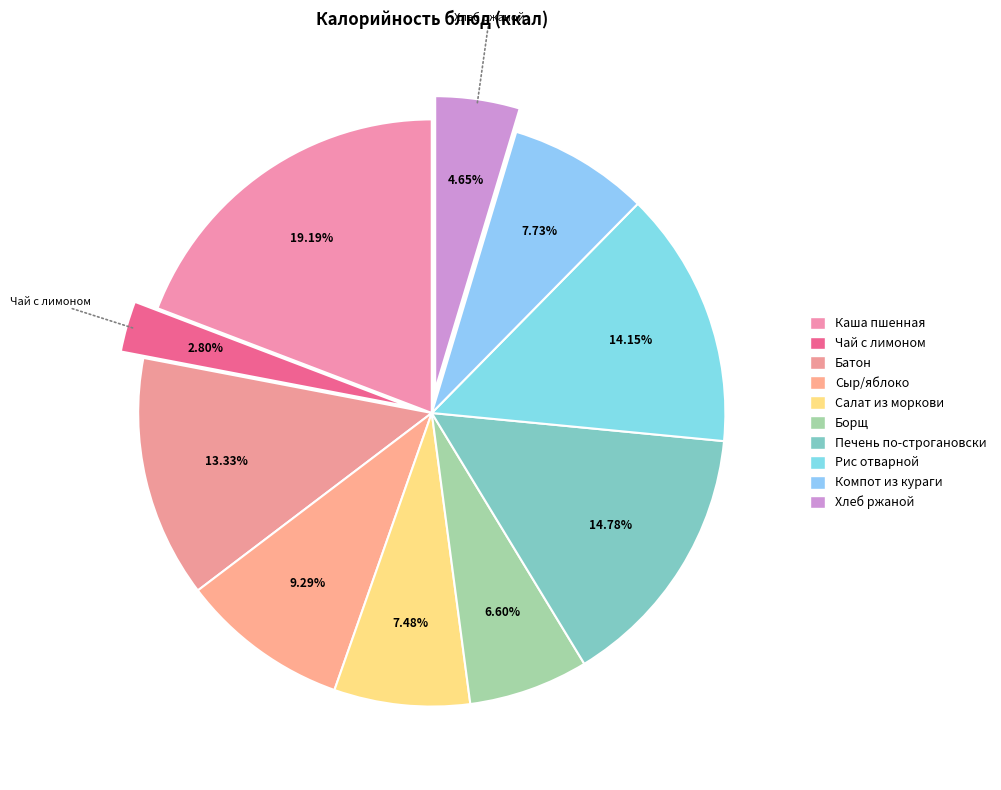

To the nearest percent, what is the difference between the largest and smallest slice percentages?

16%